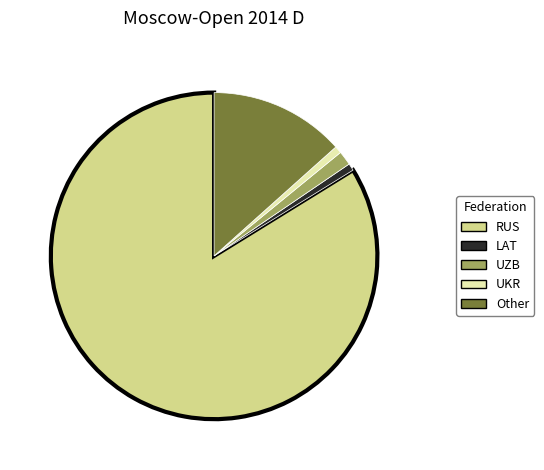

How many segments does this pie chart have?

5